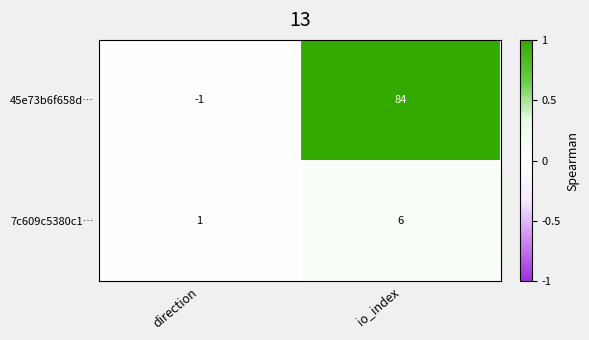

True or false: 7c609c5380c1… has a value of 8 at io_index.

False